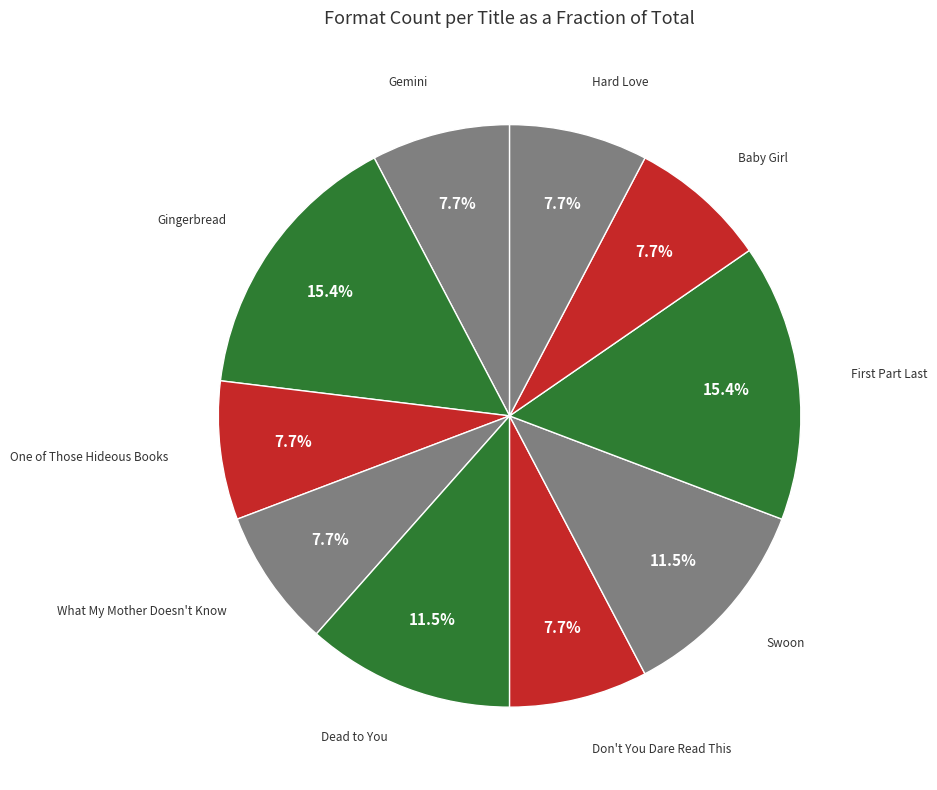

How much of the chart is everything except One of Those Hideous Books?

92.3%